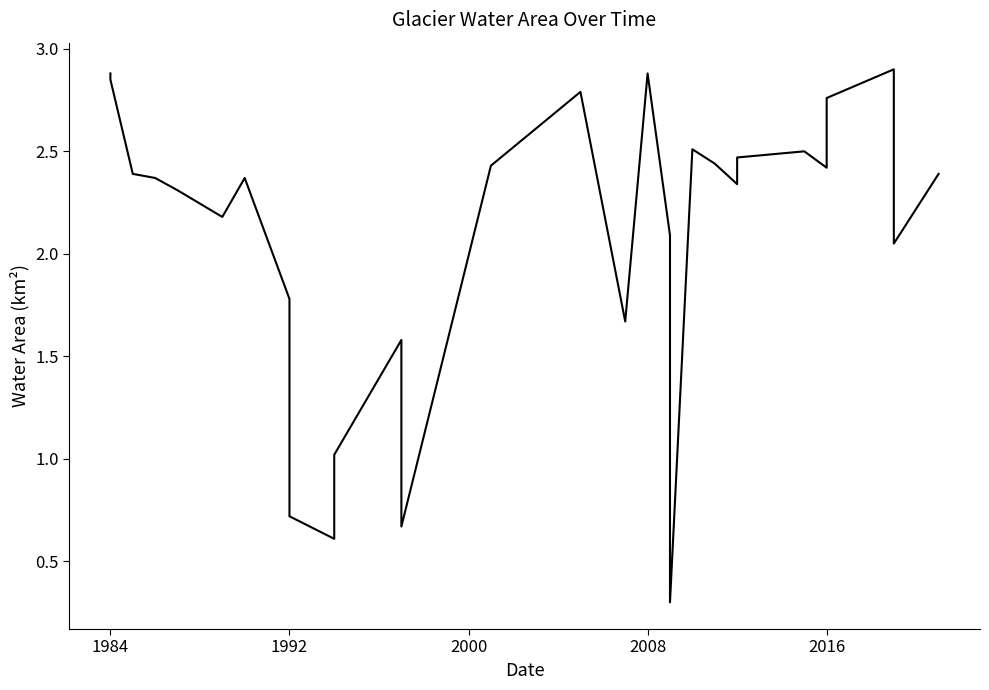

What is the sum of all values?

63.1